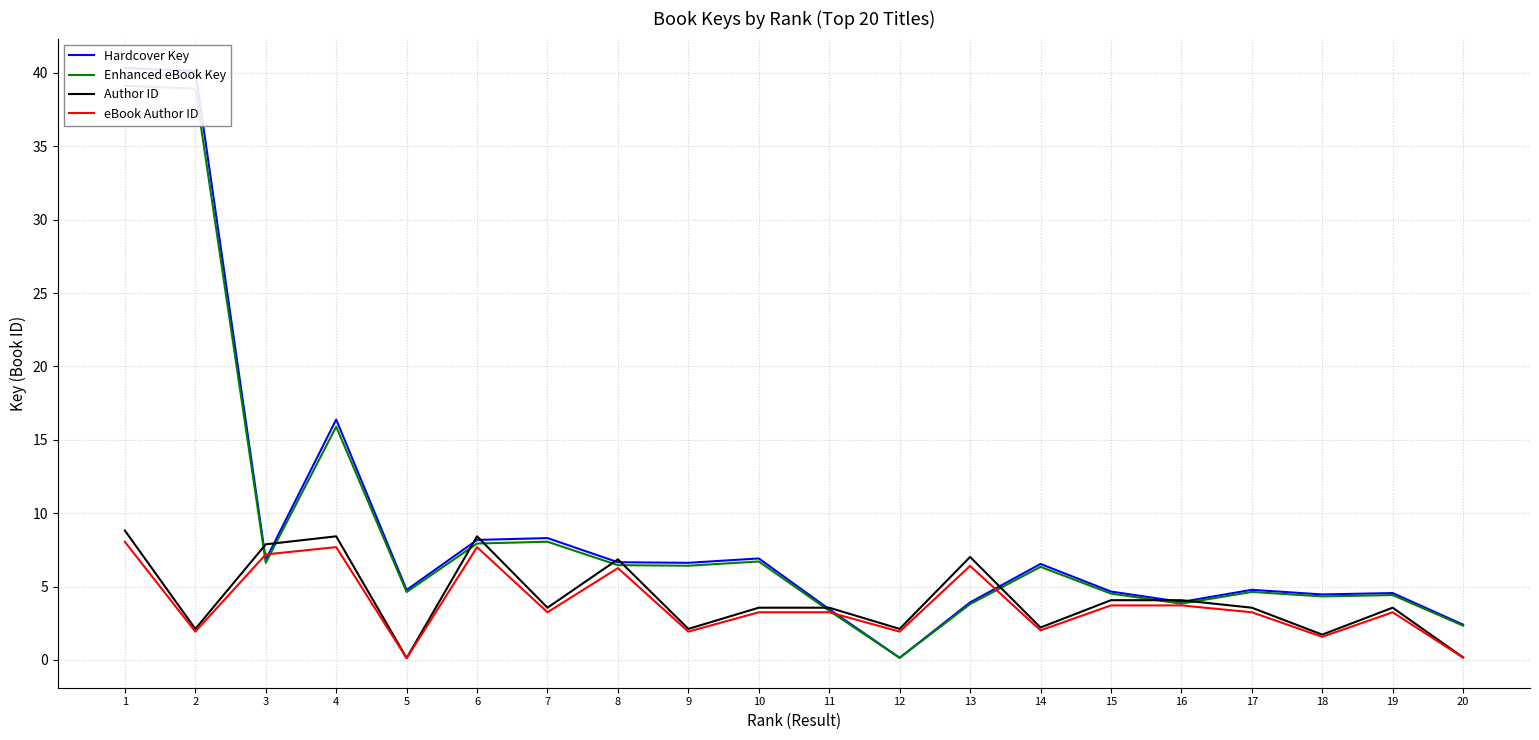

How many data points in Author ID are above 3?

13